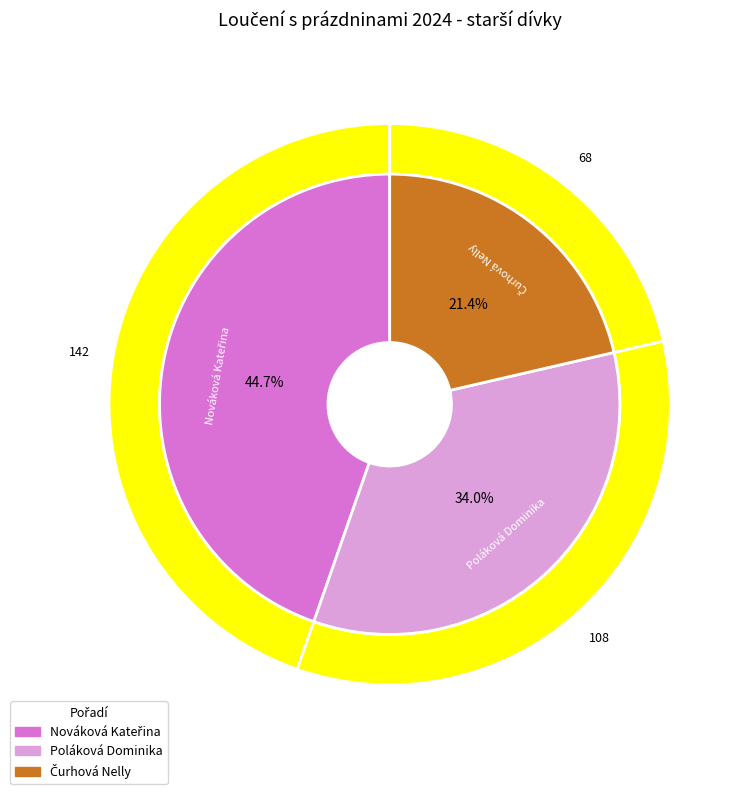

What percentage is the Nováková Kateřina slice, to the nearest percent?

45%